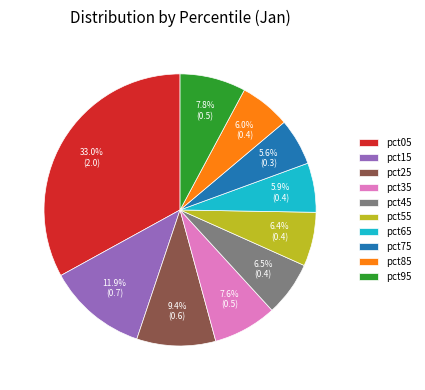

To the nearest percent, what percentage of the pie is pct65?

6%